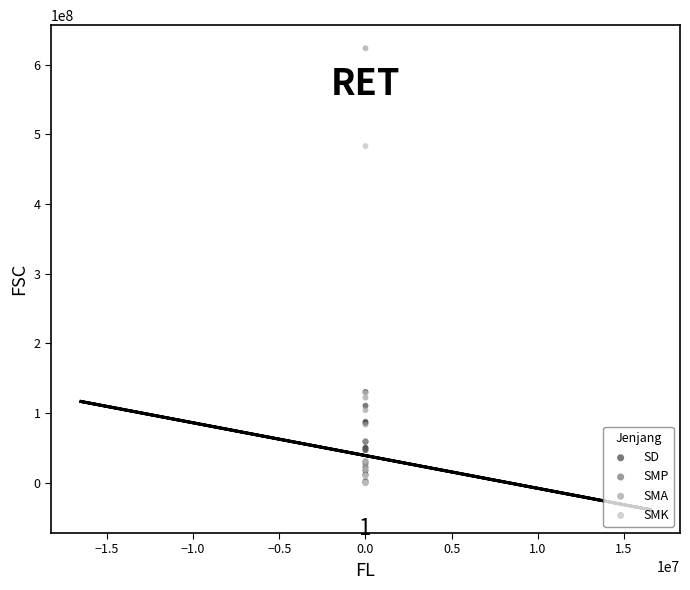

Which series contains the highest Y value?

SMA